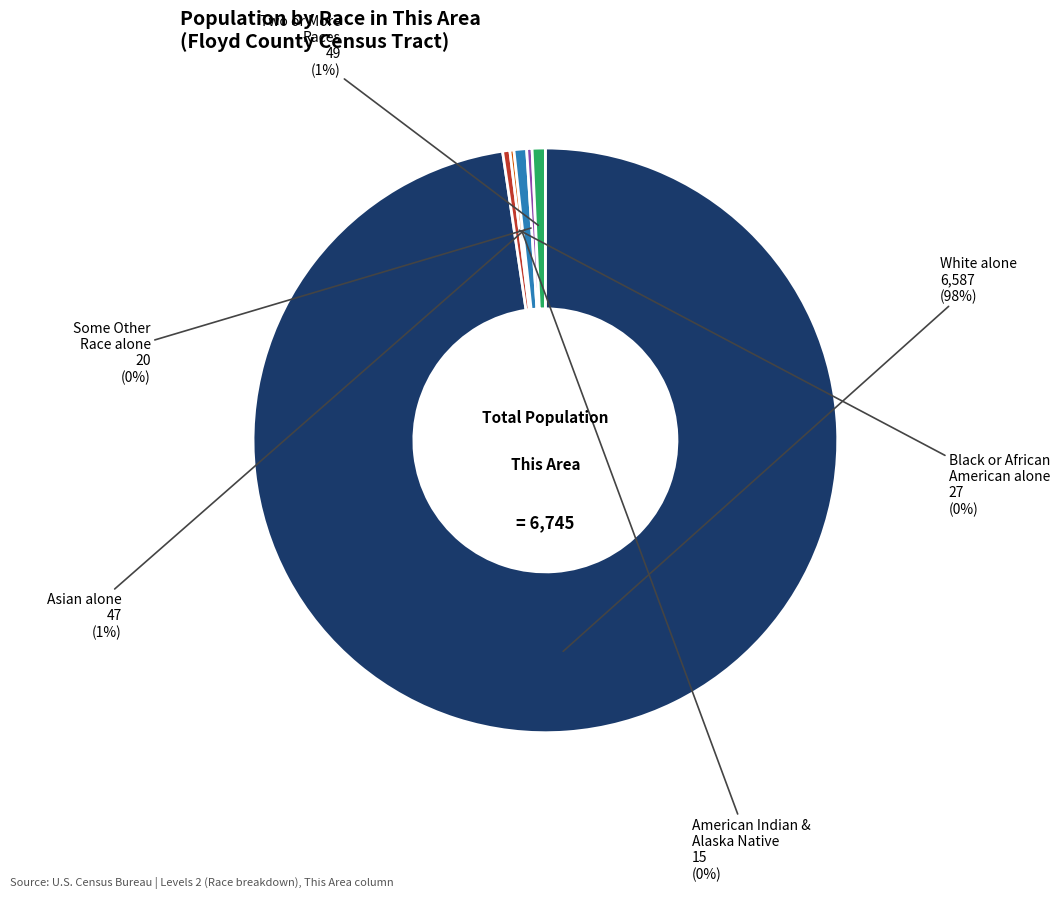

Is there a majority slice in this chart?

Yes